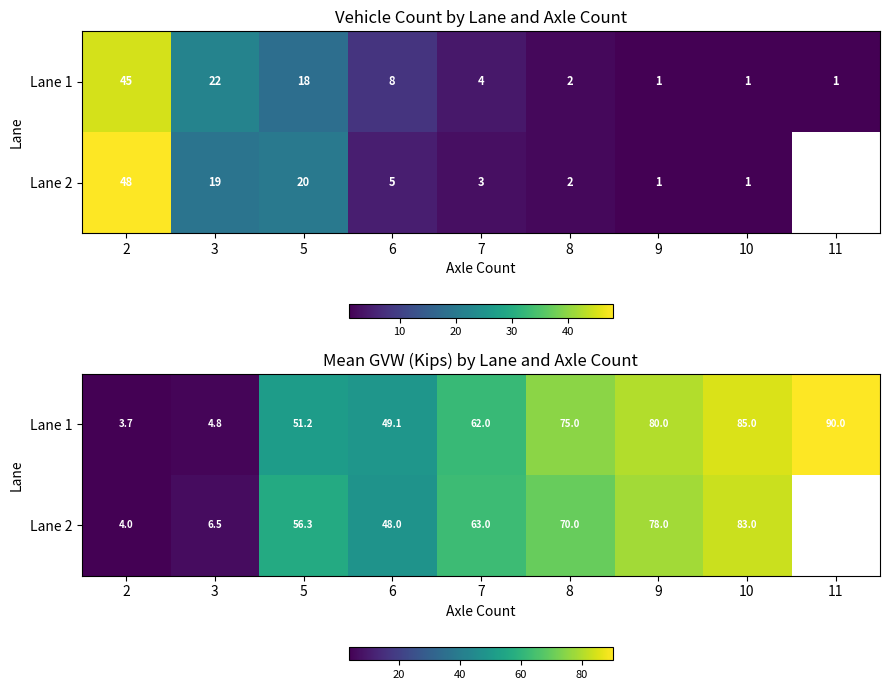

What is the average value of the Lane 1 series?

55.7